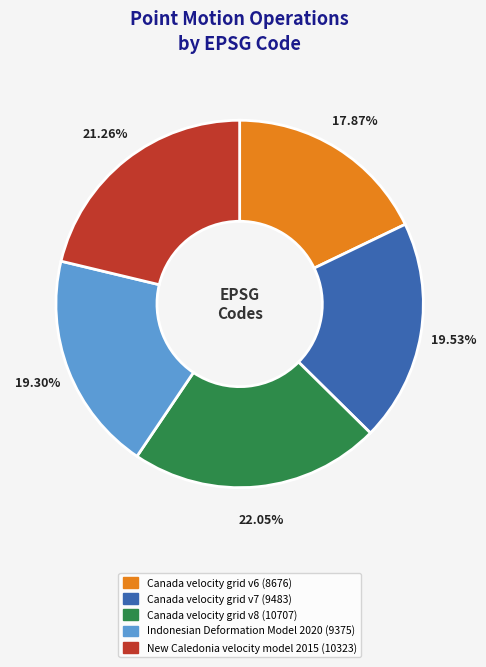

What is the ratio of the value at Indonesian Deformation Model 2020 to the value at Canada velocity grid v8?

0.9